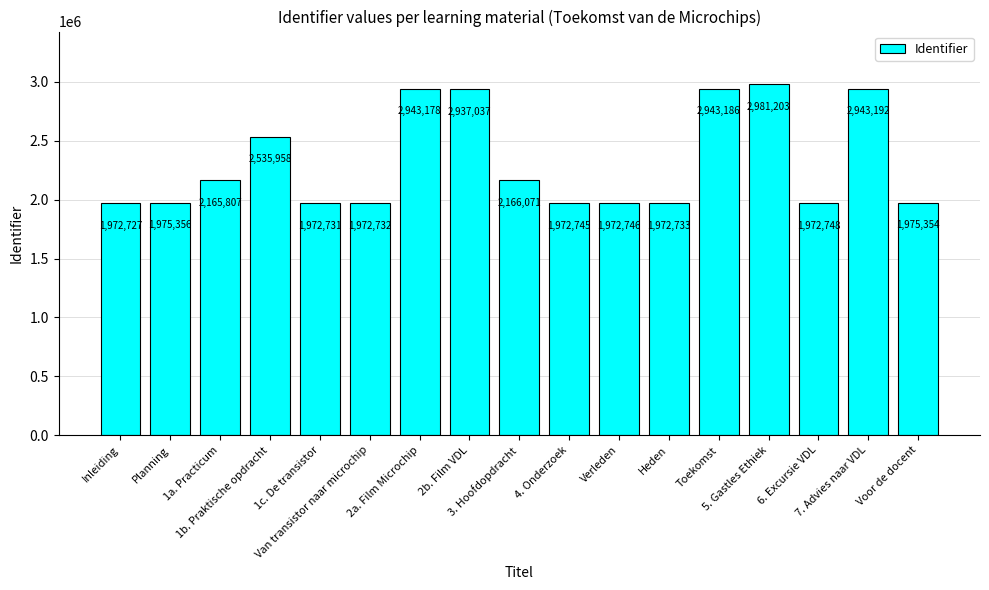

How many bars are there in total?

17